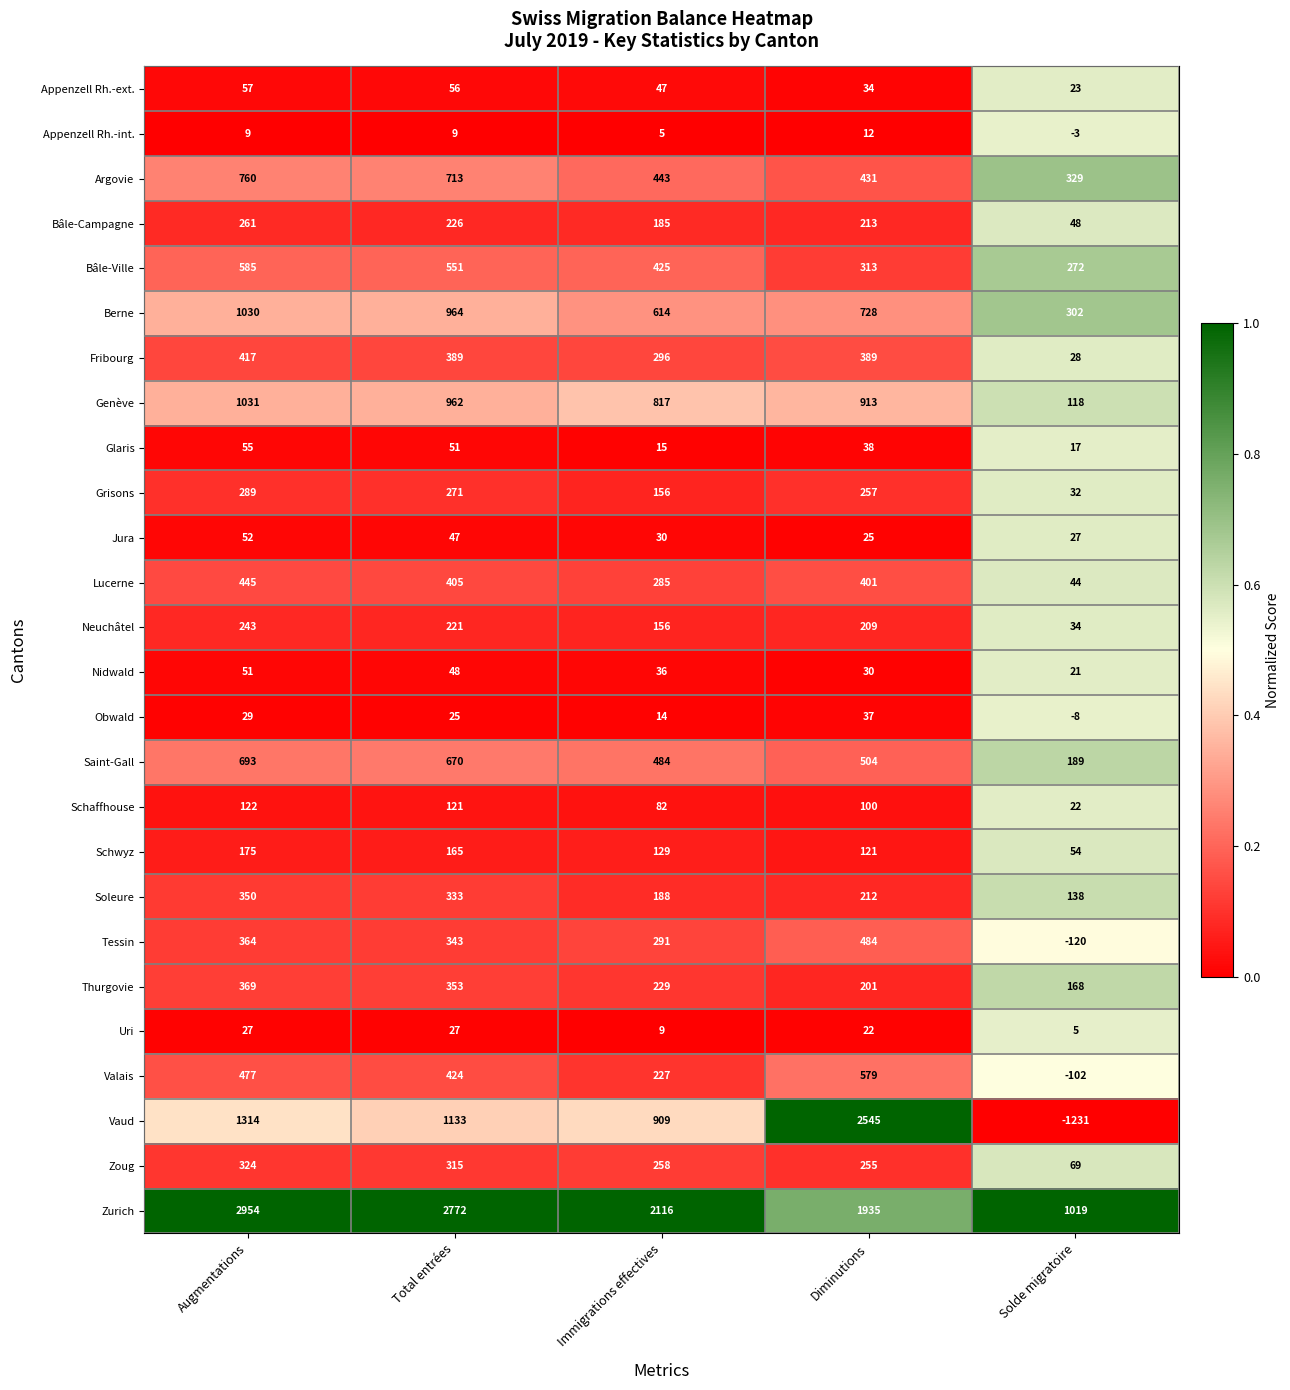

Rank the series by their maximum value, from highest to lowest.

Zurich, Vaud, Genève, Berne, Argovie, Saint-Gall, Bâle-Ville, Valais, Tessin, Lucerne, Fribourg, Thurgovie, Soleure, Zoug, Grisons, Bâle-Campagne, Neuchâtel, Schwyz, Schaffhouse, Appenzell Rh.-ext., Glaris, Jura, Nidwald, Obwald, Uri, Appenzell Rh.-int.